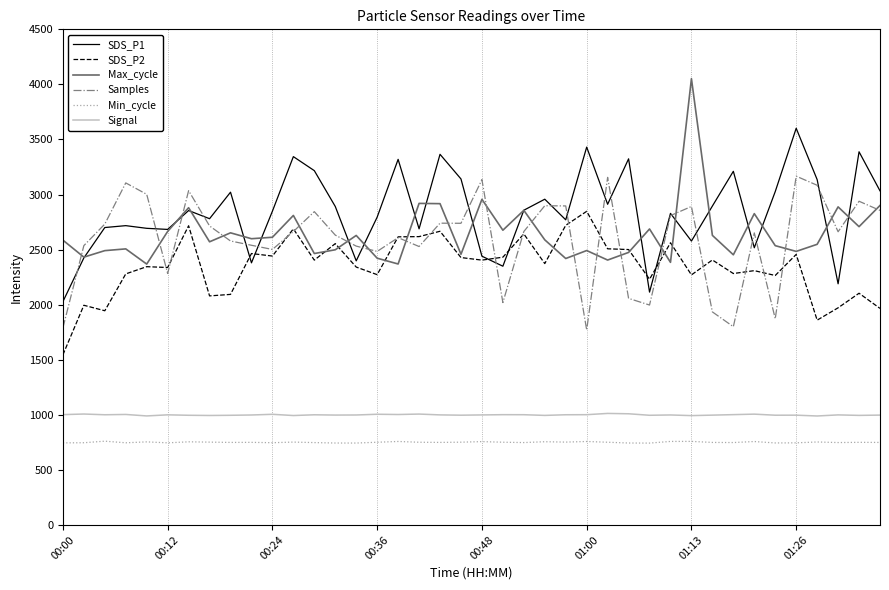

What is the sum of all Min_cycle values?

30018.6